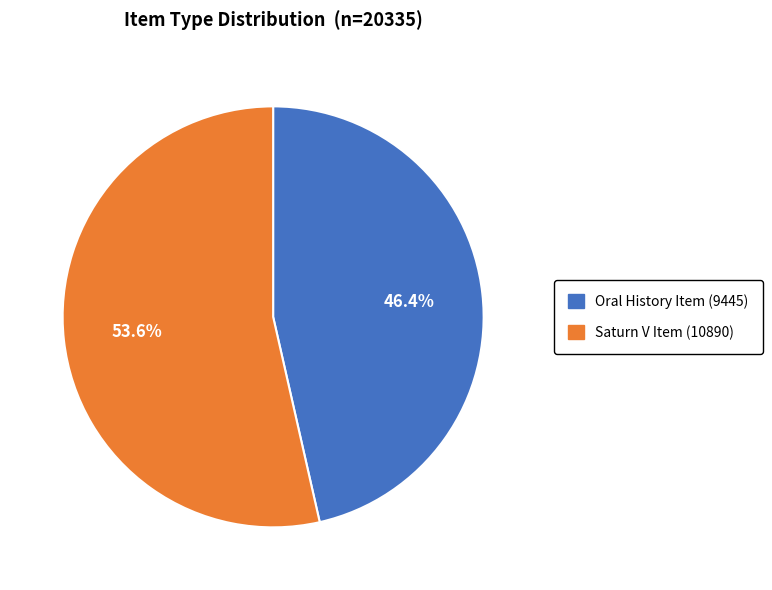

What percentage do Oral History Item (9445) and Saturn V Item (10890) together represent?

100.0%